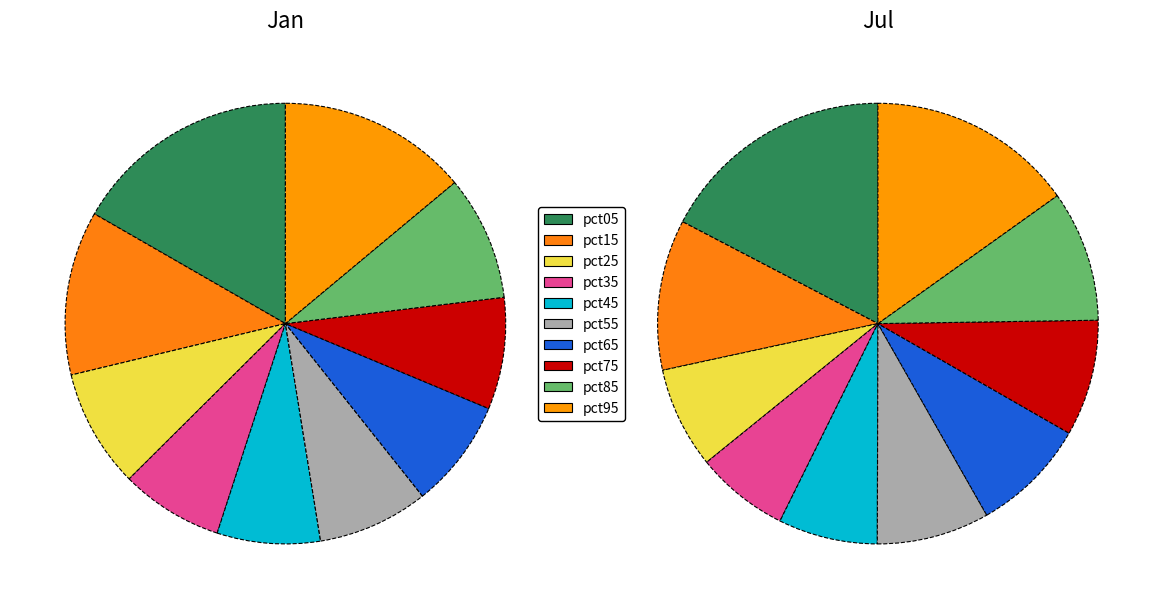

What portion of the pie excludes 7?

91.8%